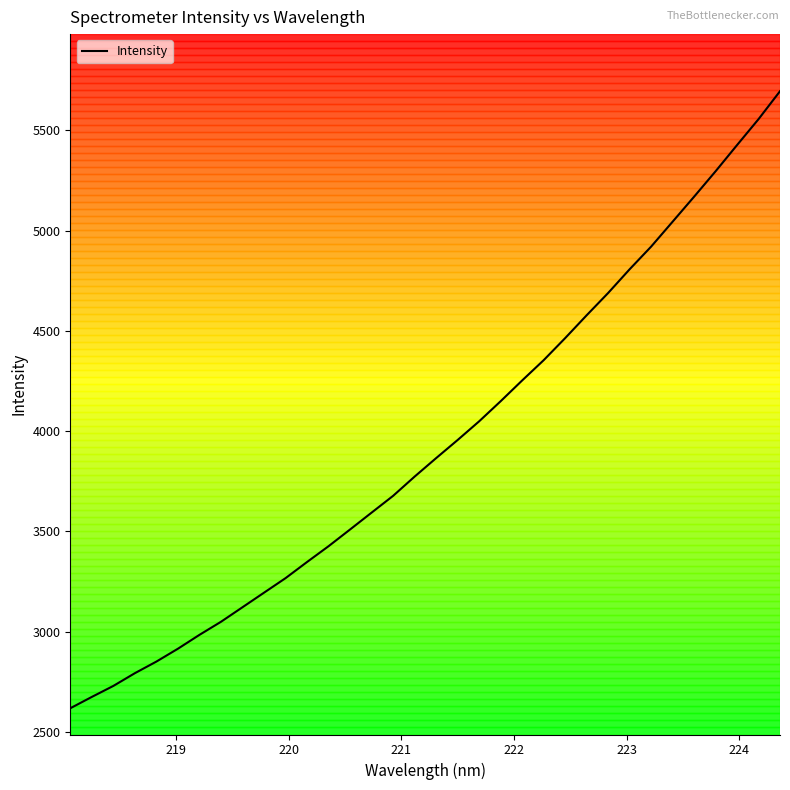

What is the maximum value shown in the chart?

5694.9